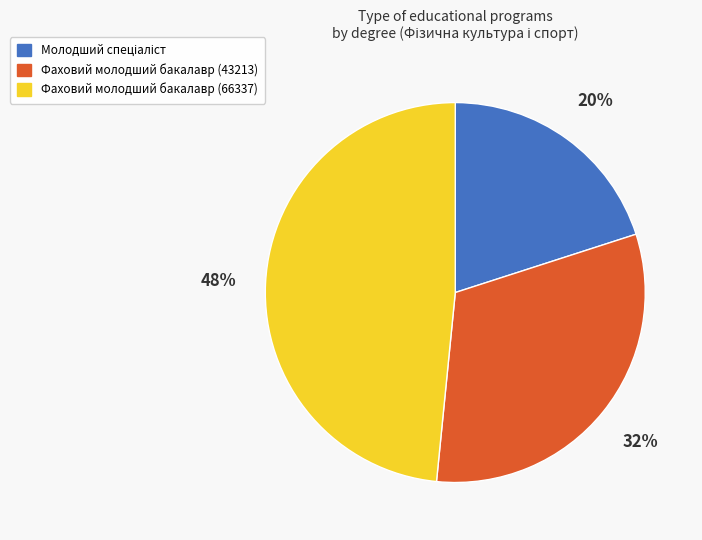

Does Фаховий молодший бакалавр (66337) account for over 50% of the chart?

No